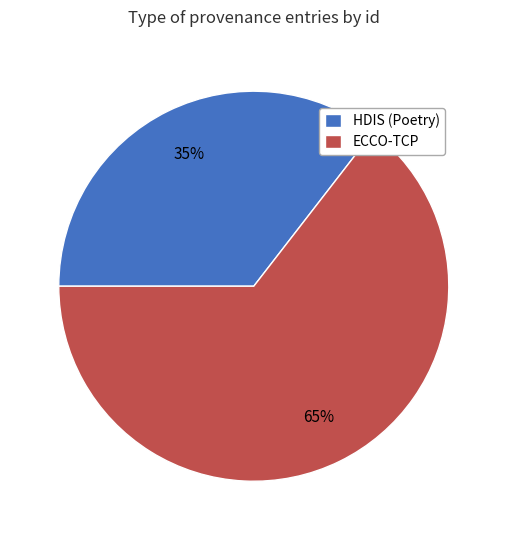

Does HDIS (Poetry) represent more than half of the total?

No